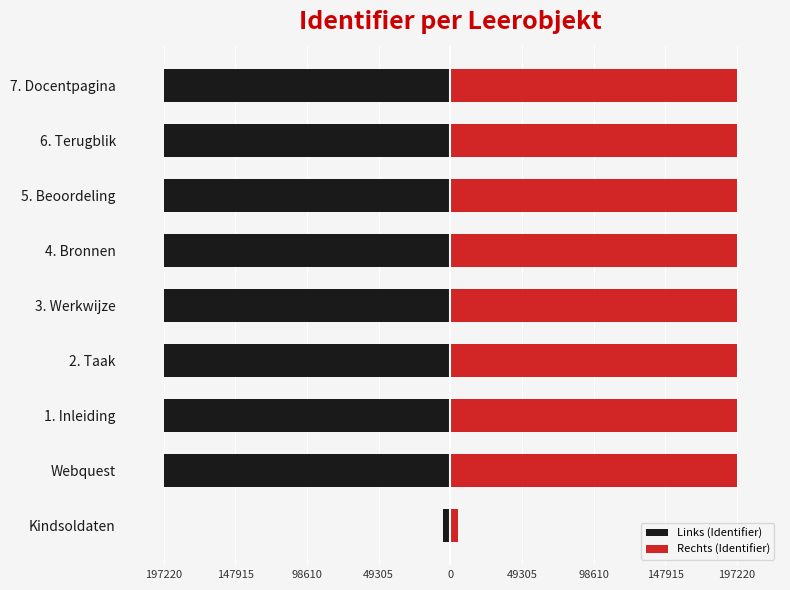

What is the difference between the maximum and second lowest values in the Links (Identifier) series?

192219